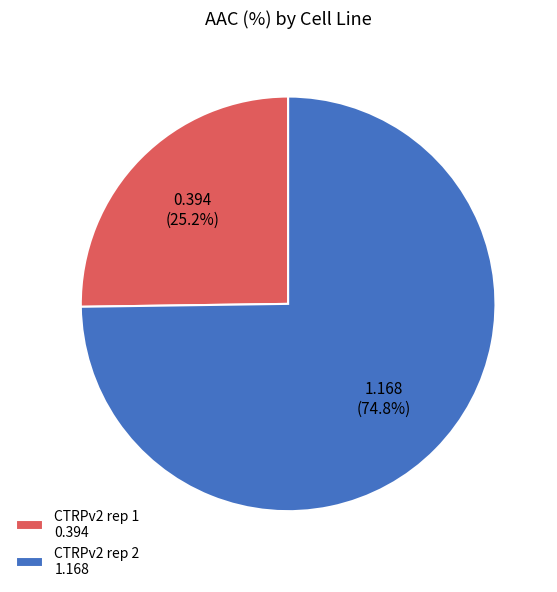

What percentage is the CTRPv2 rep 2 slice, to the nearest percent?

75%